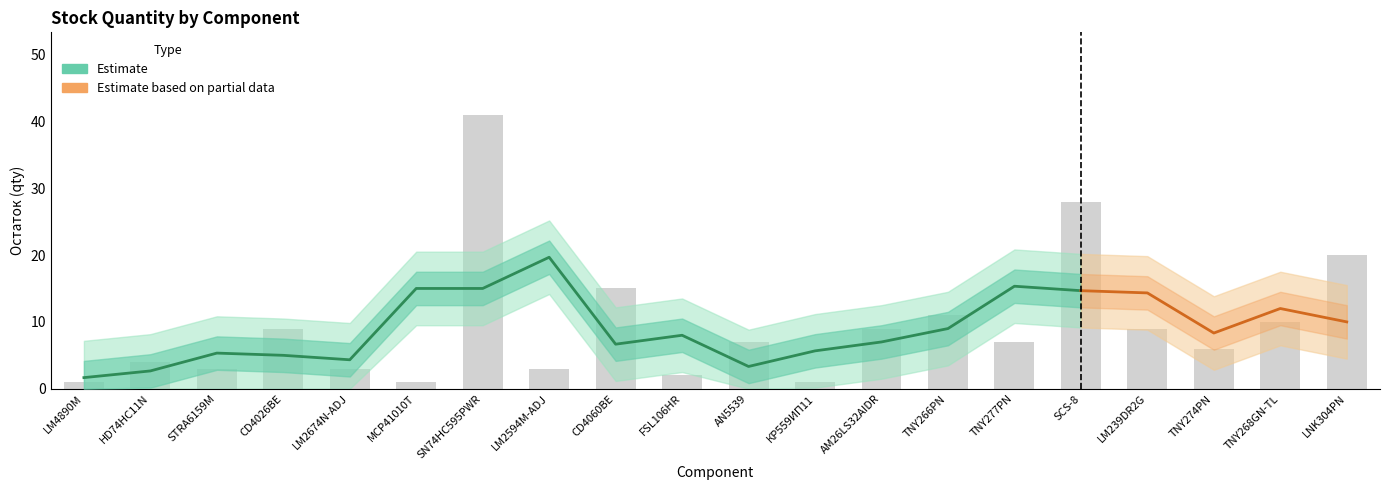

Read the value at CD4026BE, to the nearest 5.

10